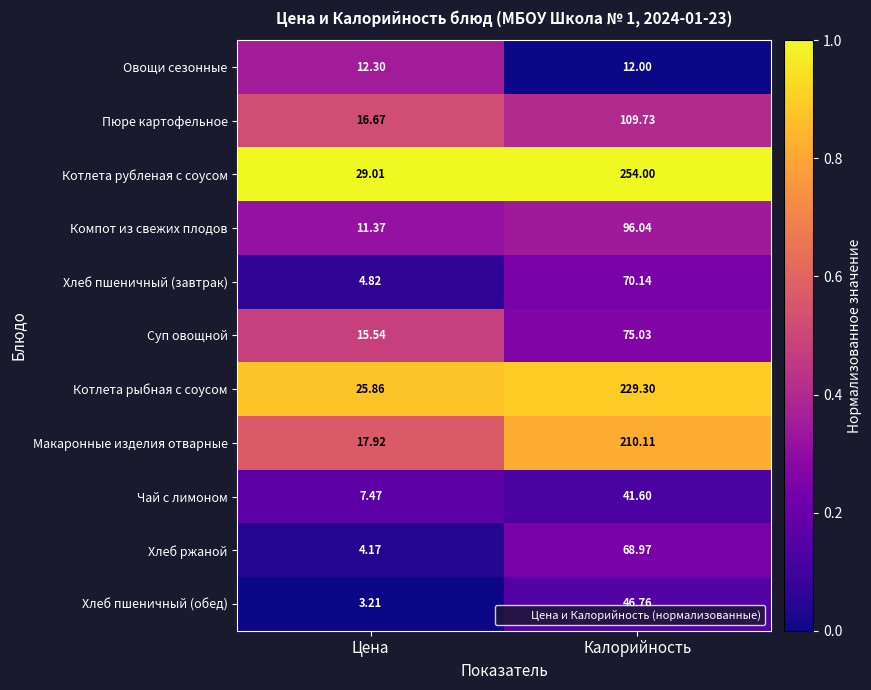

What is the total value across all series at Цена?

148.3